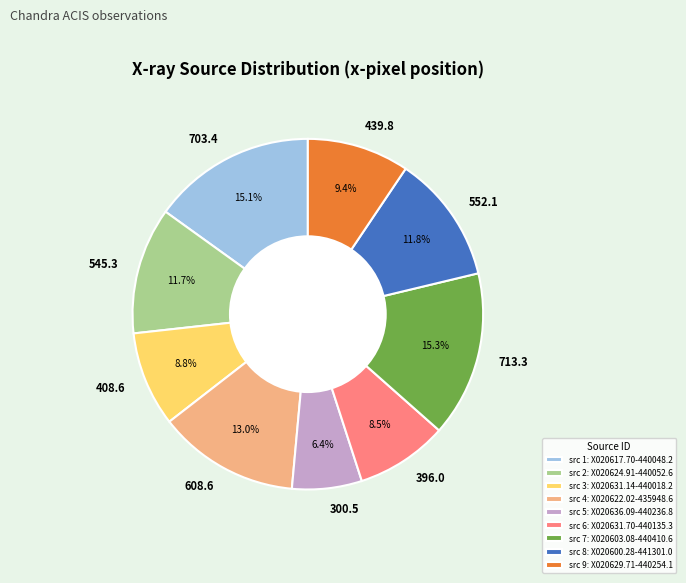

Combined, do 300.5 and 545.3 account for over 50%?

No